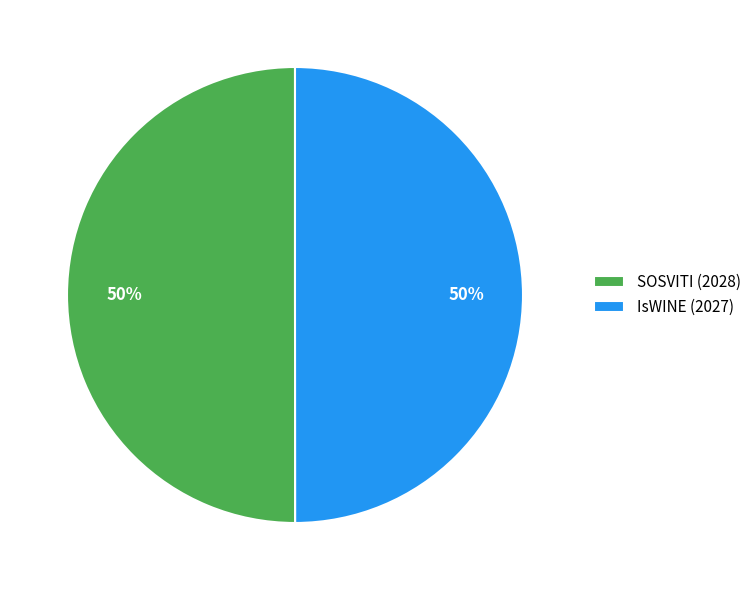

The SOSVITI (2028) slice represents 50% of the pie. True or false?

True